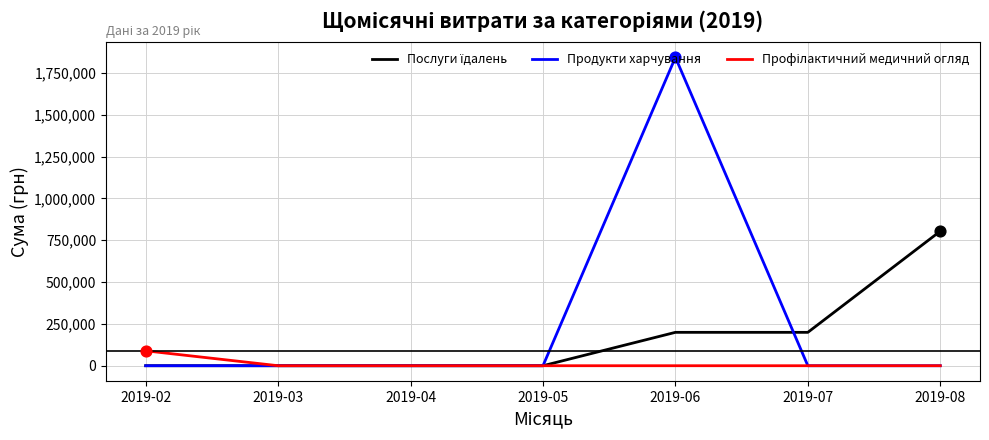

At which category is the sum across all series the highest?

2019-06